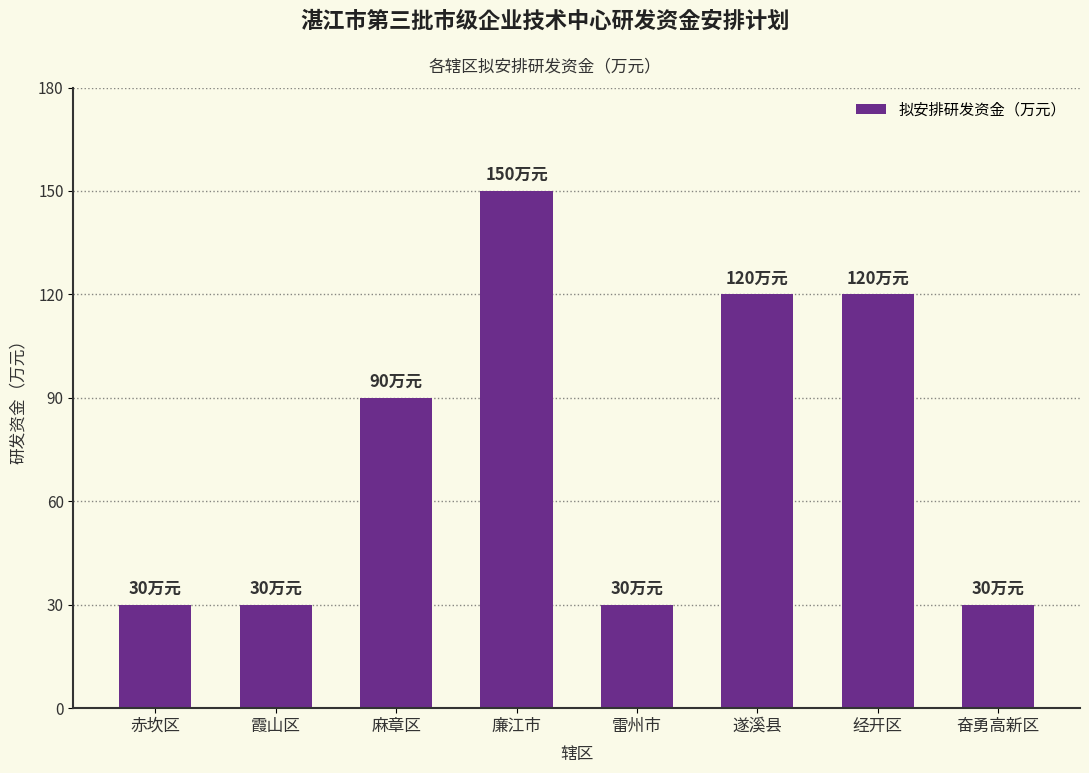

Reading left to right, transcribe all the data shown in this chart.

30	30	90	150	30	120	120	30